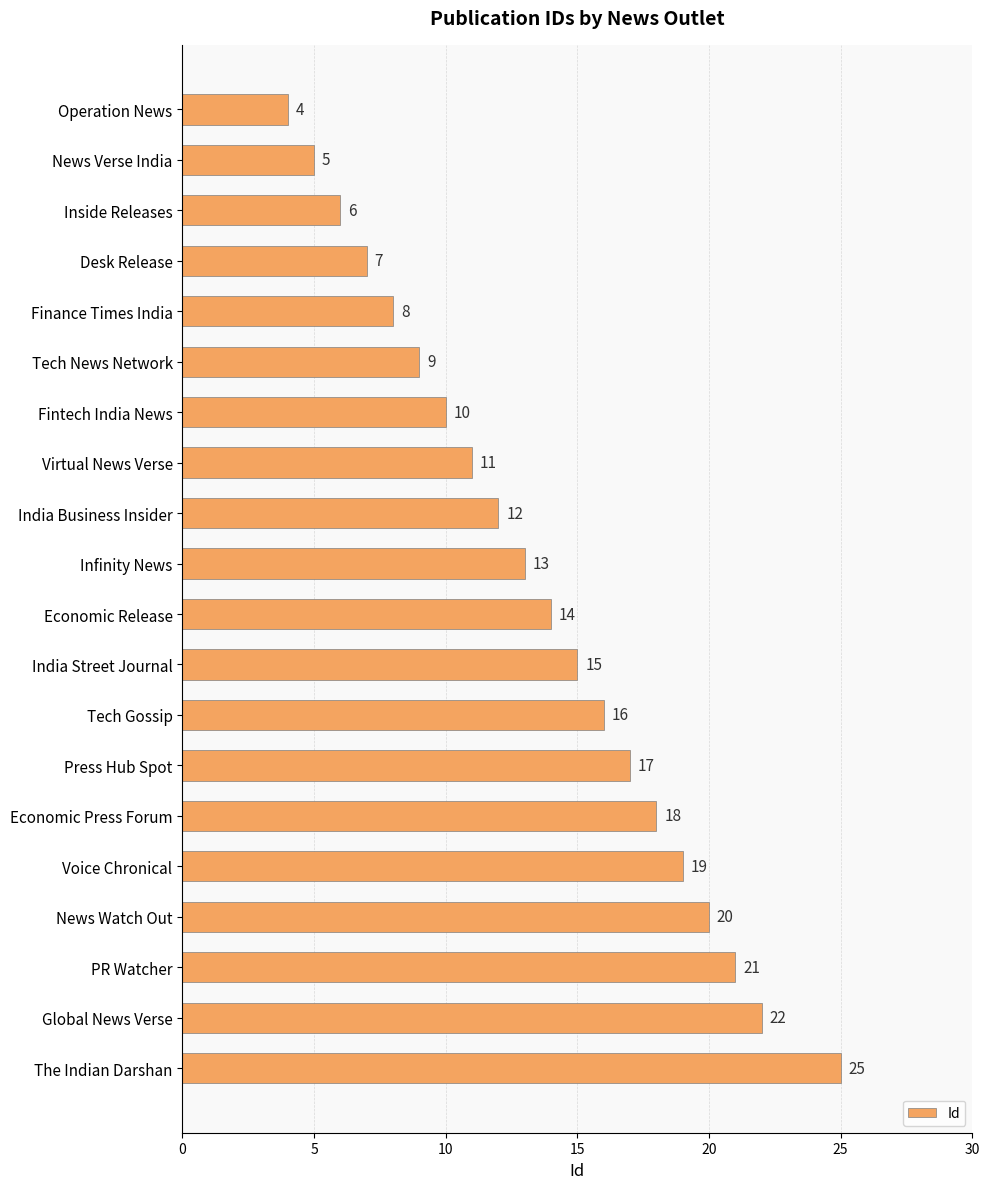

What is the greatest value displayed?

25